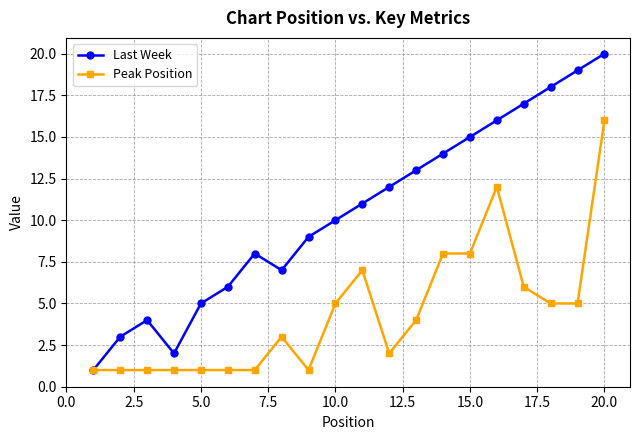

List the series in order of their overall mean, highest first.

Last Week, Peak Position